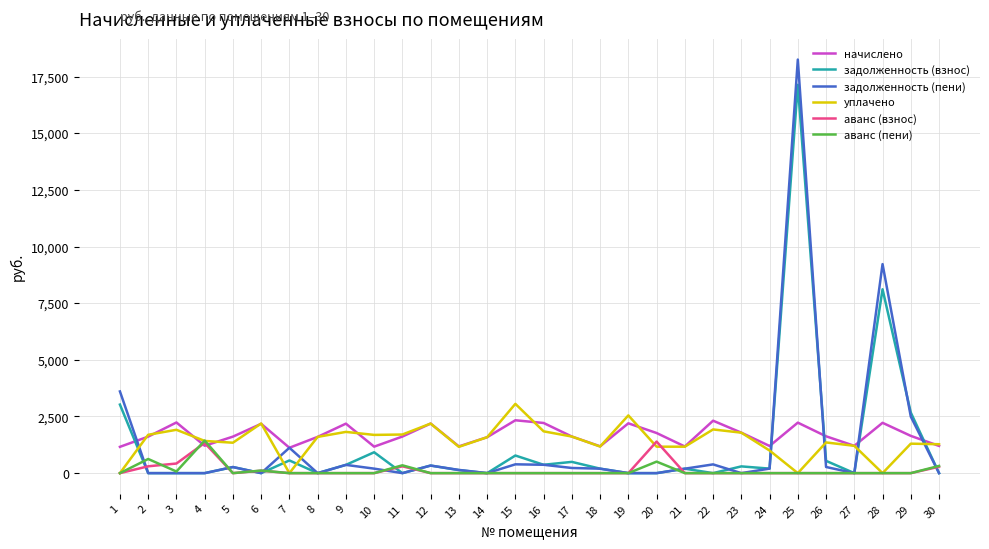

Which series has the widest spread of values?

задолженность (пени)